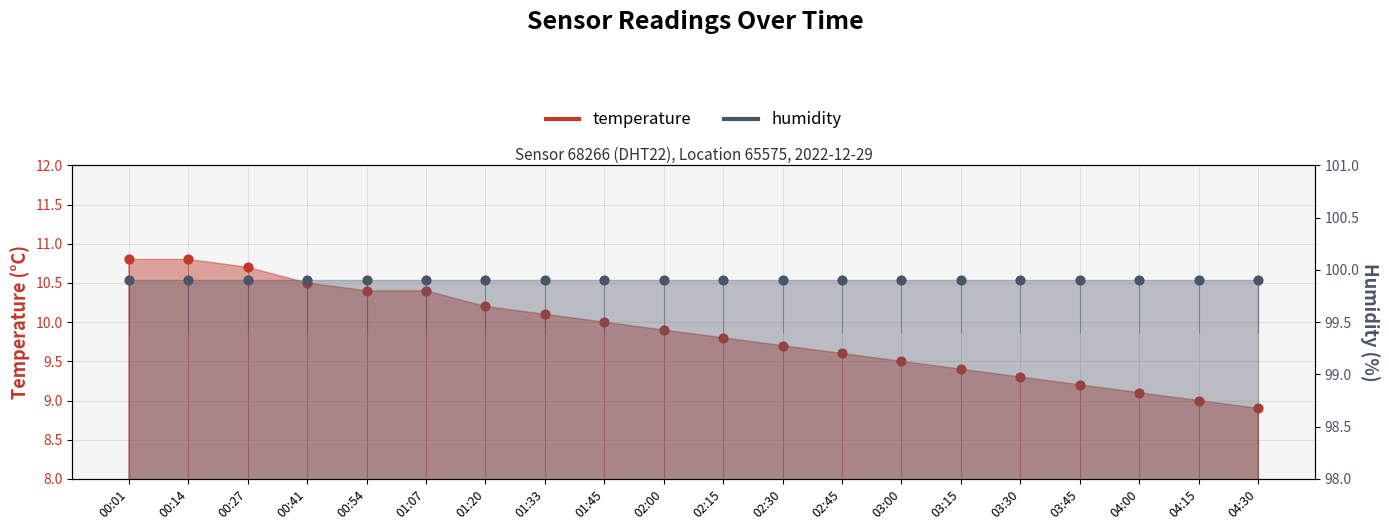

Approximately how many times larger is the value at 01:07 compared to 00:14?

1.0